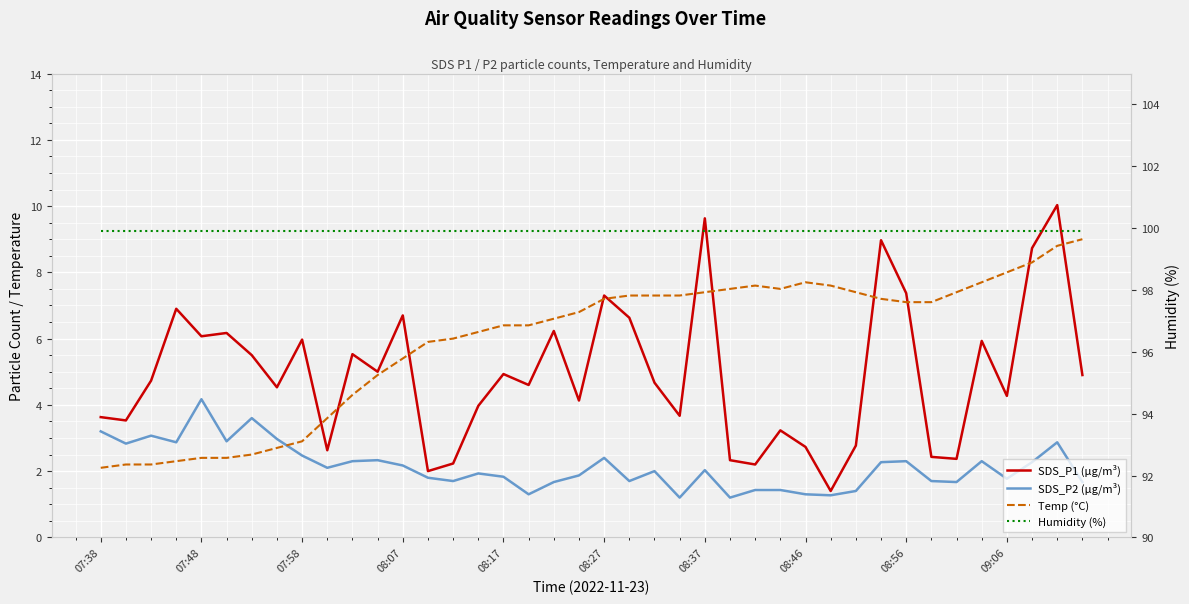

Count the number of data series in this chart.

4